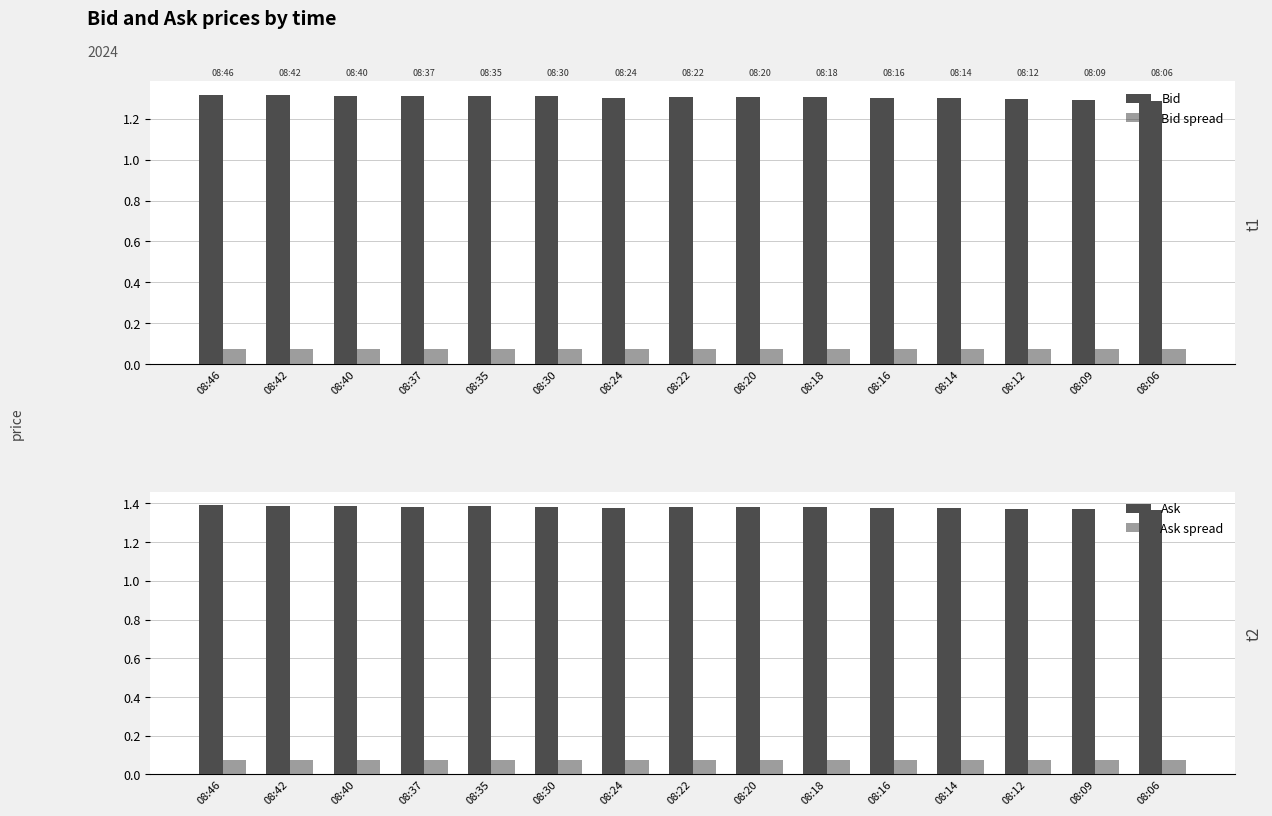

List the labels in order of Ask spread value, smallest first.

08:46, 08:42, 08:40, 08:37, 08:35, 08:30, 08:24, 08:22, 08:20, 08:18, 08:16, 08:14, 08:12, 08:09, 08:06